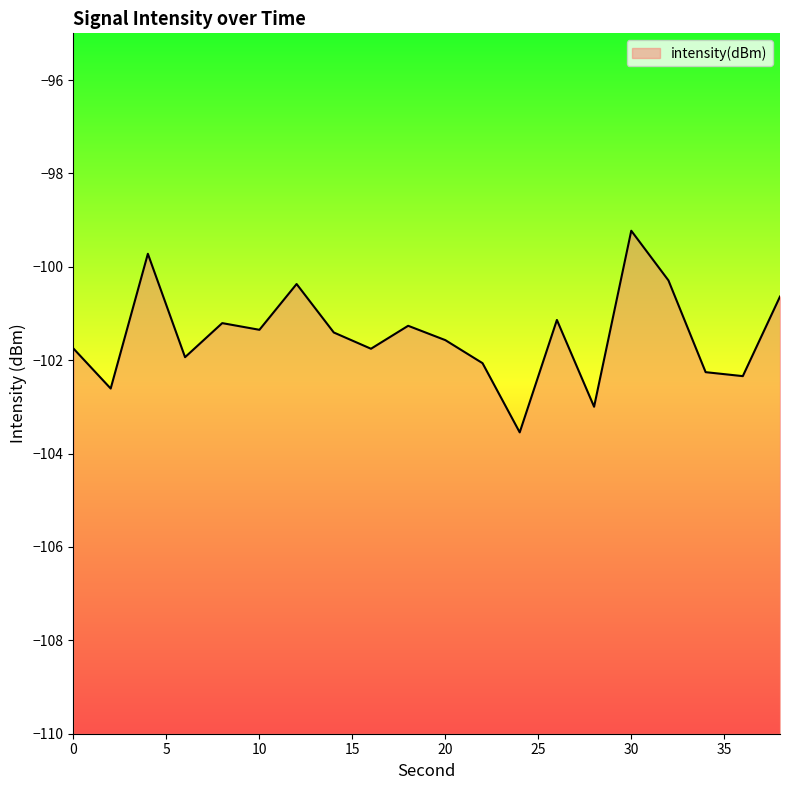

List the labels in order of value, smallest first.

24, 28, 2, 36, 34, 22, 6, 16, 0, 20, 14, 10, 18, 8, 26, 38, 12, 32, 4, 30